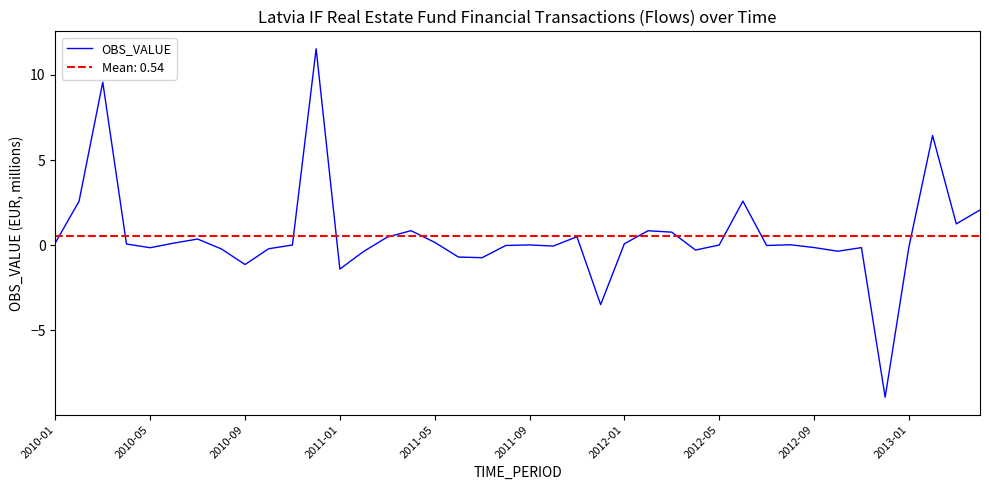

What is the smallest value displayed?

-8.9